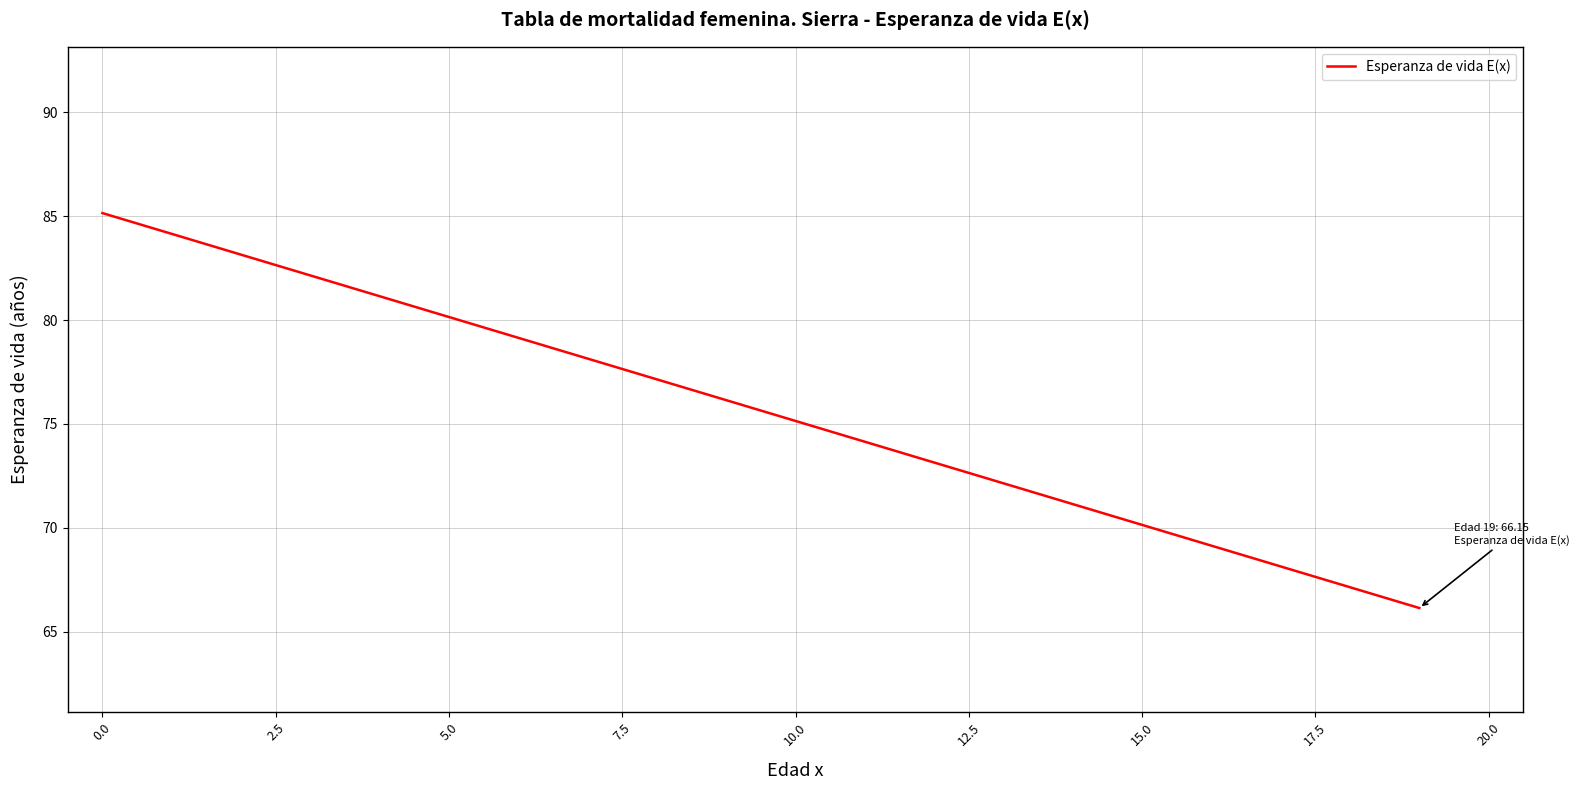

What is the maximum value shown in the chart?

85.1